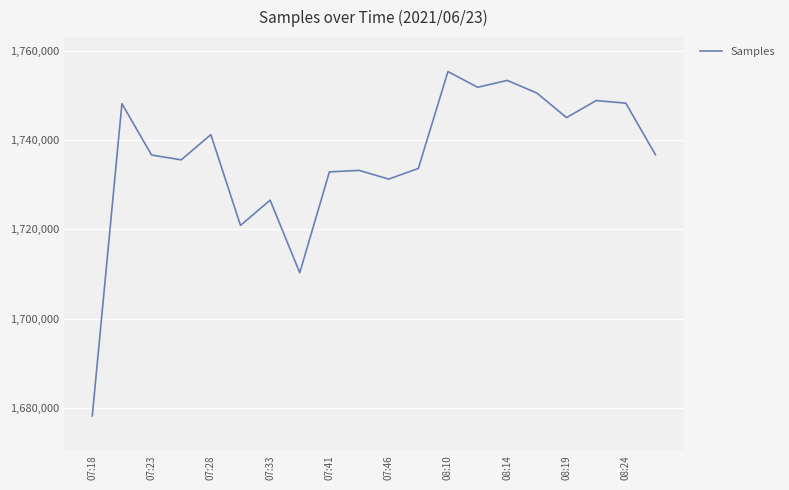

What is the difference between the maximum and minimum values?

77284